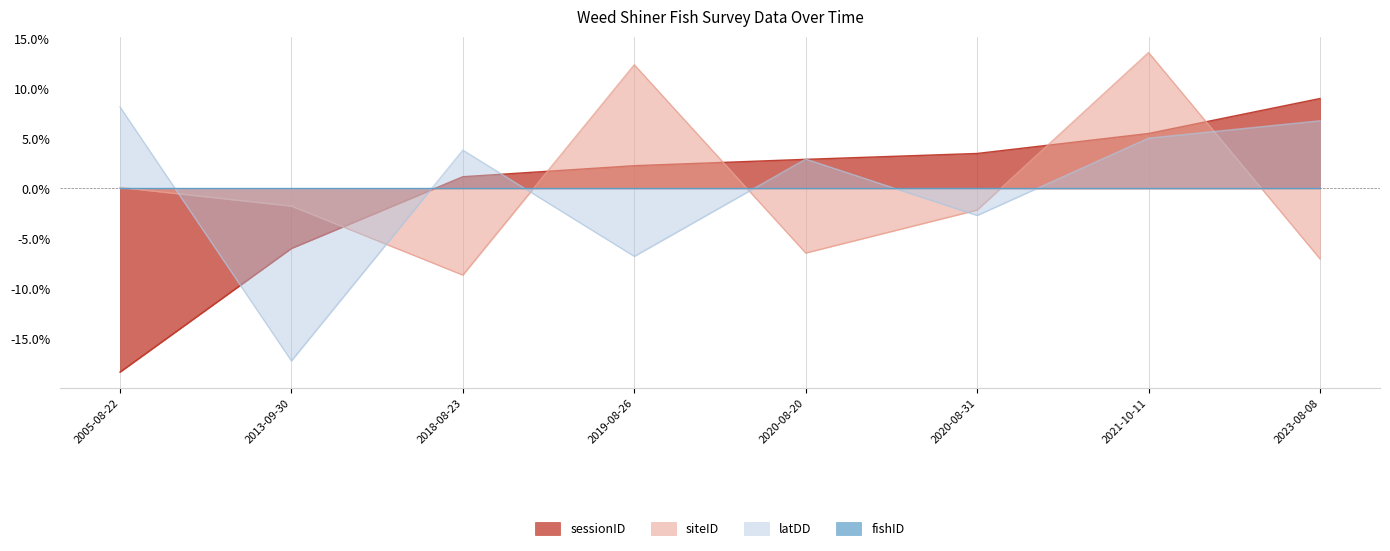

Reading right to left, extract all data points from this chart.

sessionID: 0.1	0.1	0.0	0.0	0.0	0.0	-0.1	-0.2
siteID: -0.1	0.1	-0.0	-0.1	0.1	-0.1	-0.0	0.0
latDD: 0.1	0.1	-0.0	0.0	-0.1	0.0	-0.2	0.1